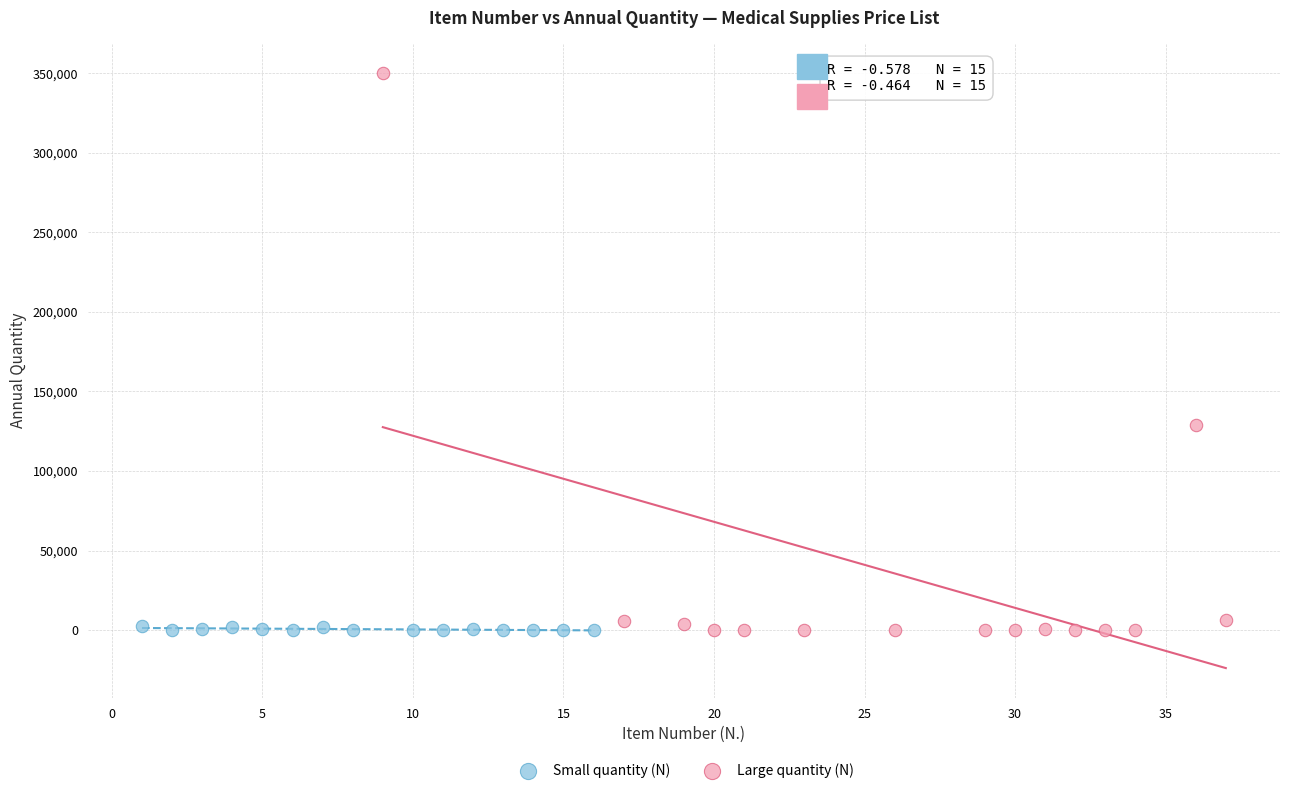

What are all the series names shown in the legend?

Small quantity (N), Large quantity (N)